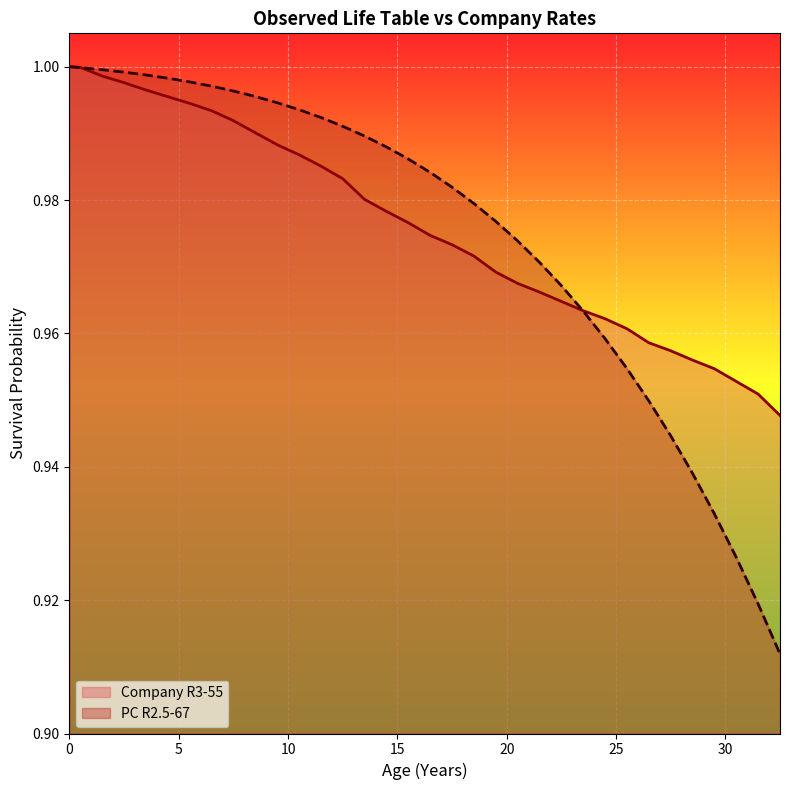

What is the sum of all Company R3-55 values?

33.2